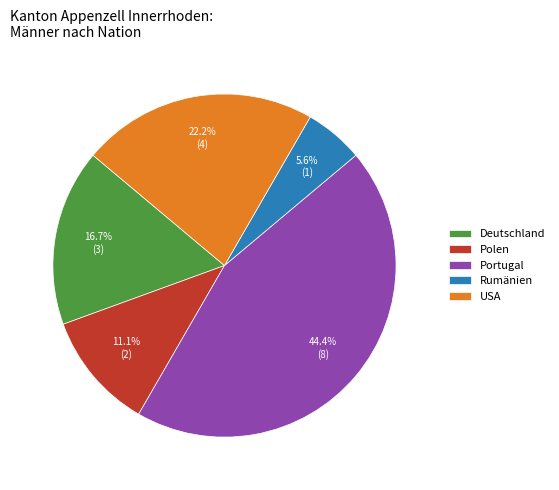

To the nearest percent, what is the difference between the largest and smallest slice percentages?

39%